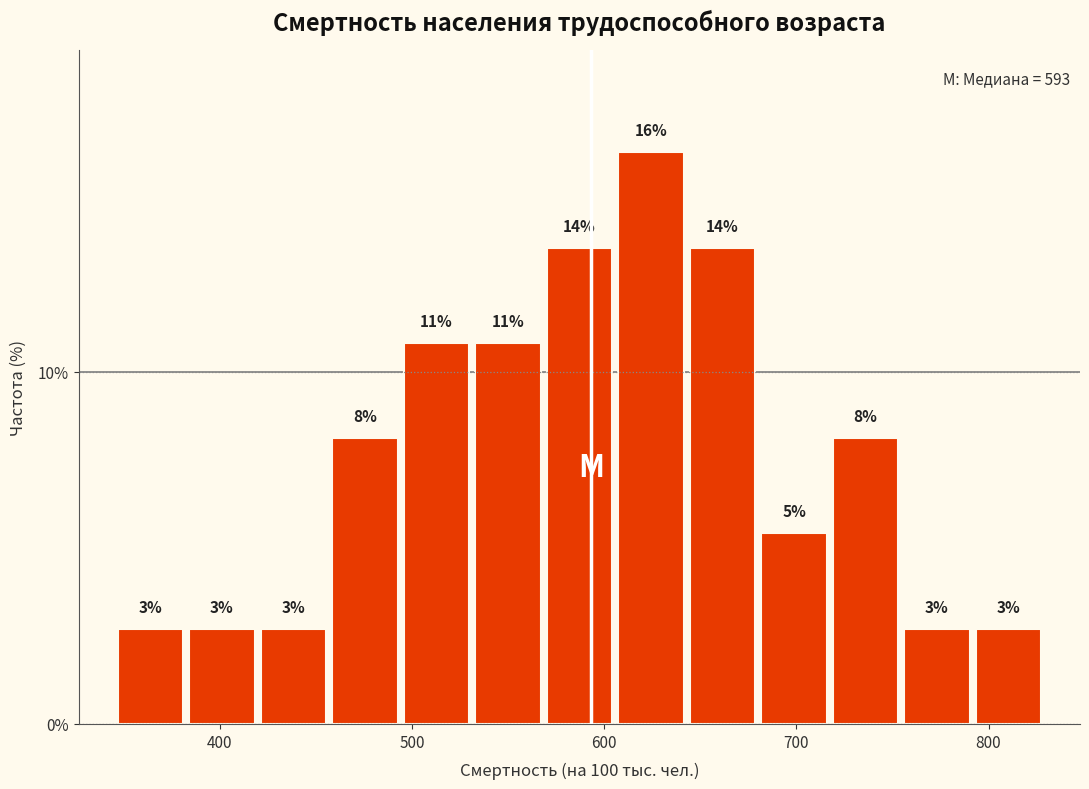

Around what value on the x-axis is the tallest bar? Give the approximate position of its centre, as read against the axis.

620